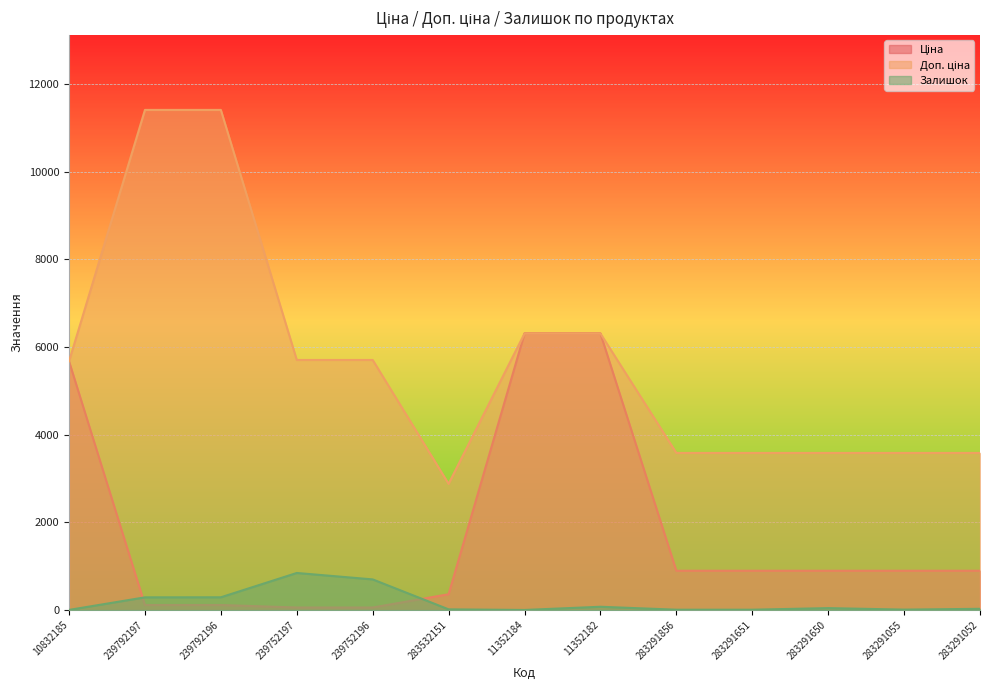

Reading right to left, transcribe all the data shown in this chart.

Ціна: 283291052=895.9	283291055=895.9	283291650=895.9	283291651=895.9	283291856=895.9	11352182=6308.8	11352184=6308.8	283532151=359.9	239752196=57.0	239752197=57.0	239792196=114.1	239792197=114.1	10832185=5673.8
Доп. ціна: 283291052=3583.6	283291055=3583.6	283291650=3583.6	283291651=3583.6	283291856=3583.6	11352182=6308.8	11352184=6308.8	283532151=2878.8	239752196=5705.0	239752197=5705.0	239792196=11410.0	239792197=11410.0	10832185=5673.8
Залишок: 283291052=27.0	283291055=9.0	283291650=43.0	283291651=7.0	283291856=7.0	11352182=74.0	11352184=1.0	283532151=15.0	239752196=698.0	239752197=845.0	239792196=290.0	239792197=289.0	10832185=2.0